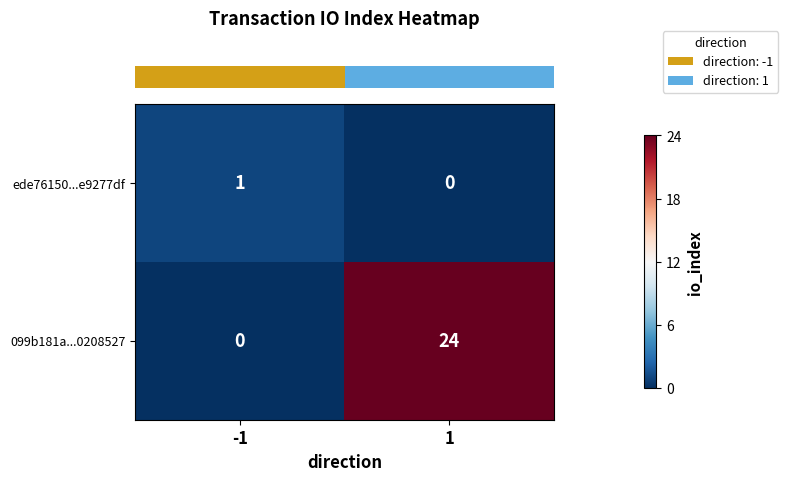

Which series has the largest total across all categories?

099b181a...0208527